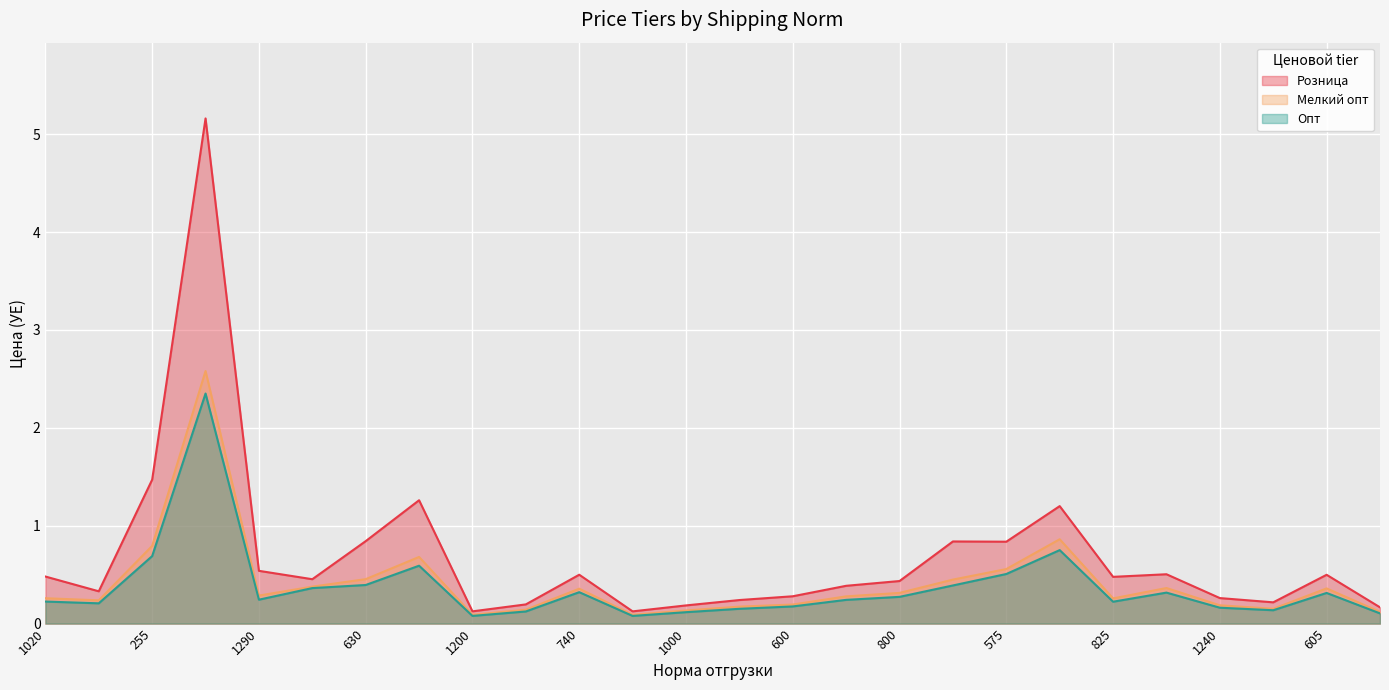

What is the sum of all Мелкий опт values?

10.7